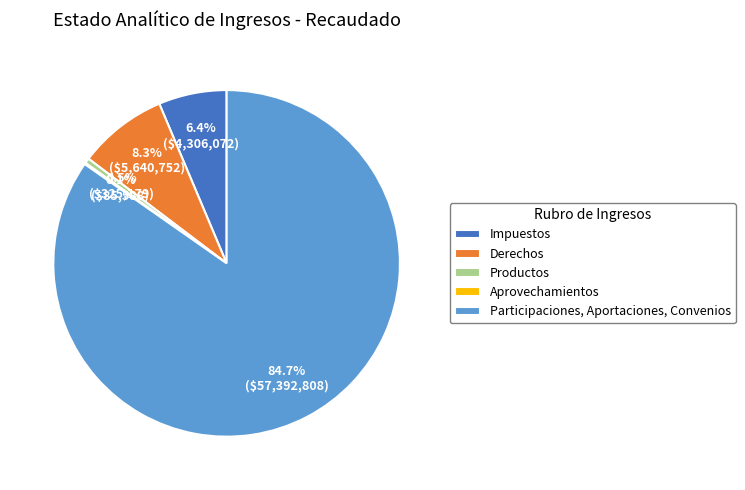

Does any single category account for the majority?

Yes